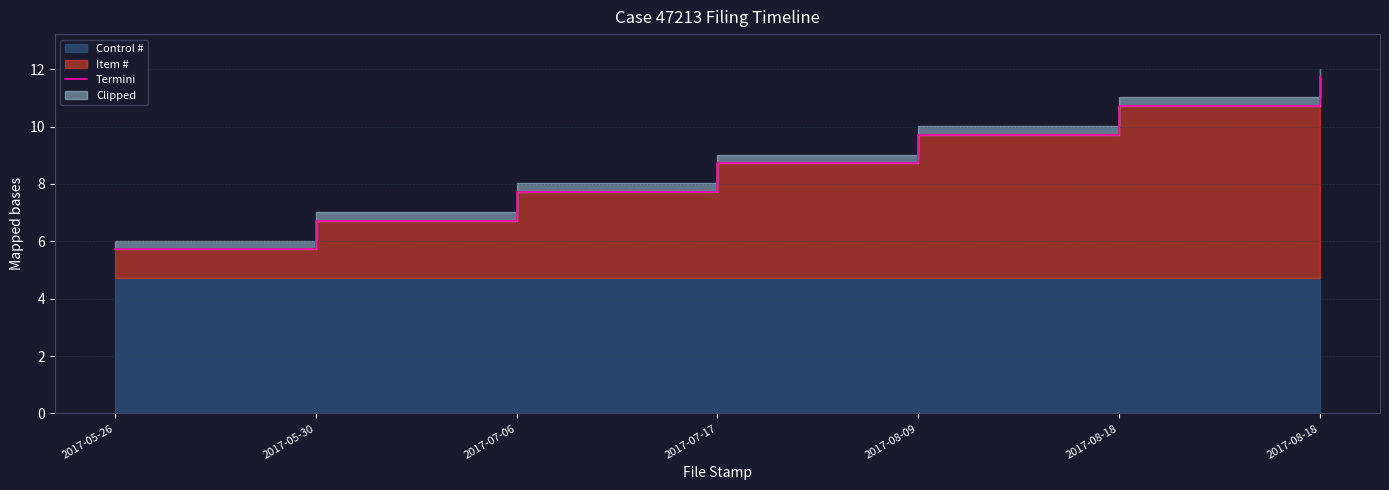

Reading right to left, list all the values displayed in this chart.

2017-08-18=11.7	2017-08-18=10.7	2017-08-09=9.7	2017-07-17=8.7	2017-07-06=7.7	2017-05-30=6.7	2017-05-26=5.7